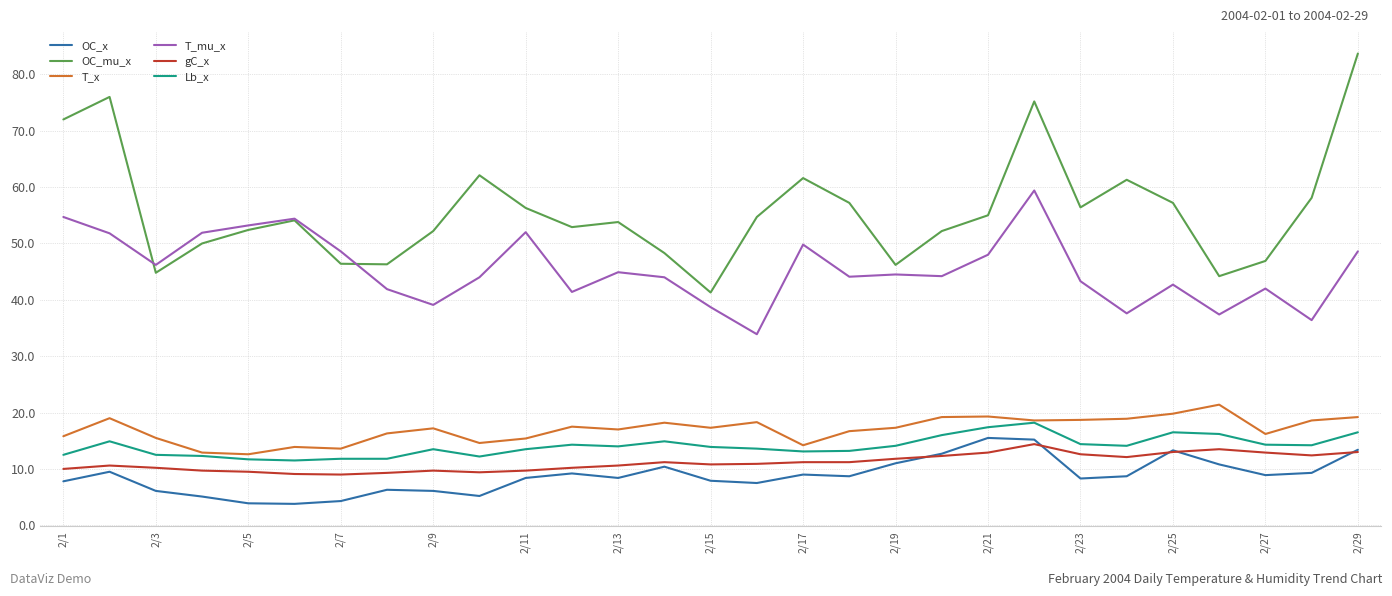

What is the maximum value for gC_x?

14.4